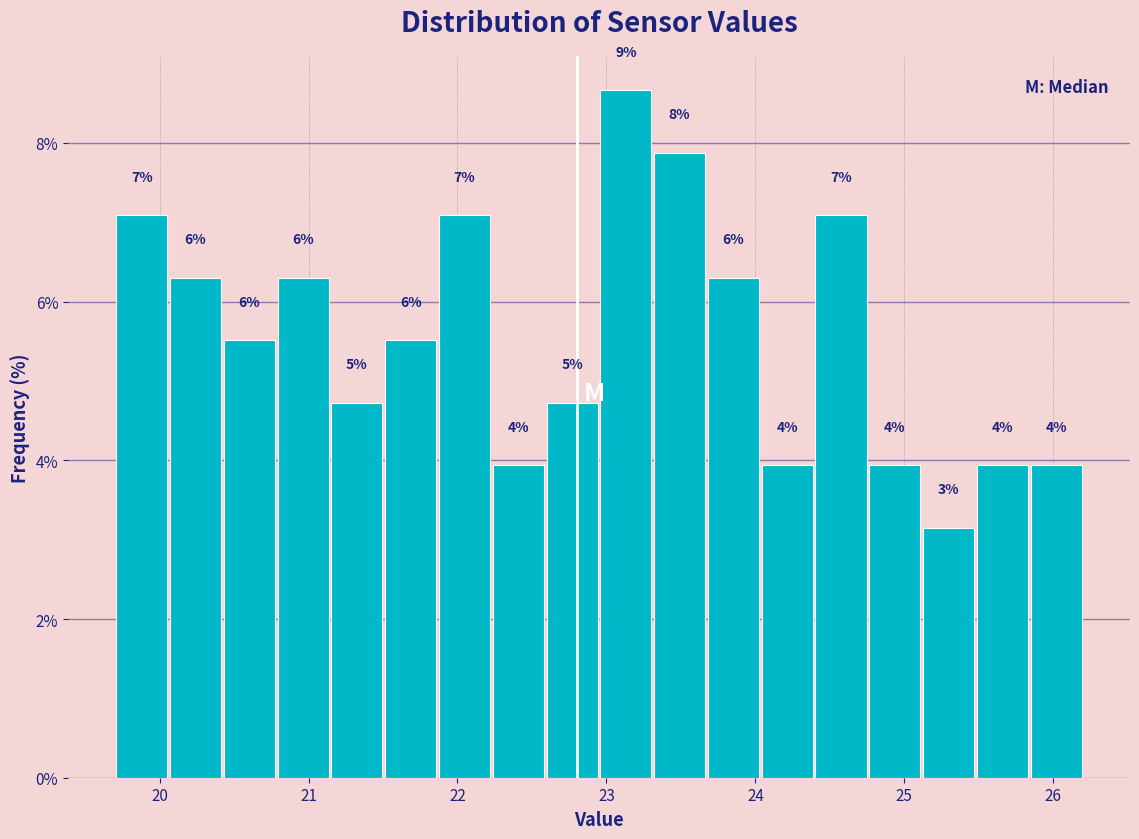

Read against the x-axis, roughly where is the centre of the tallest bar?

23.1